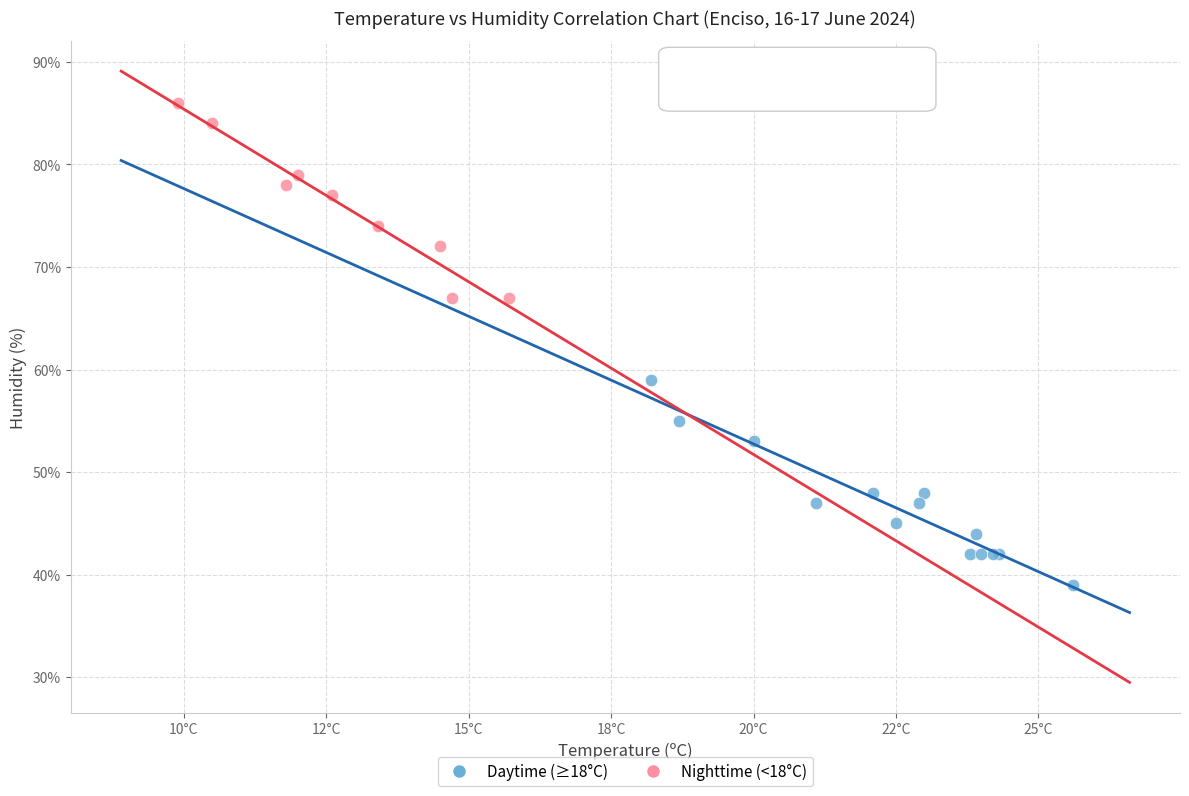

Which series reaches the minimum Y coordinate?

Daytime (≥18°C)